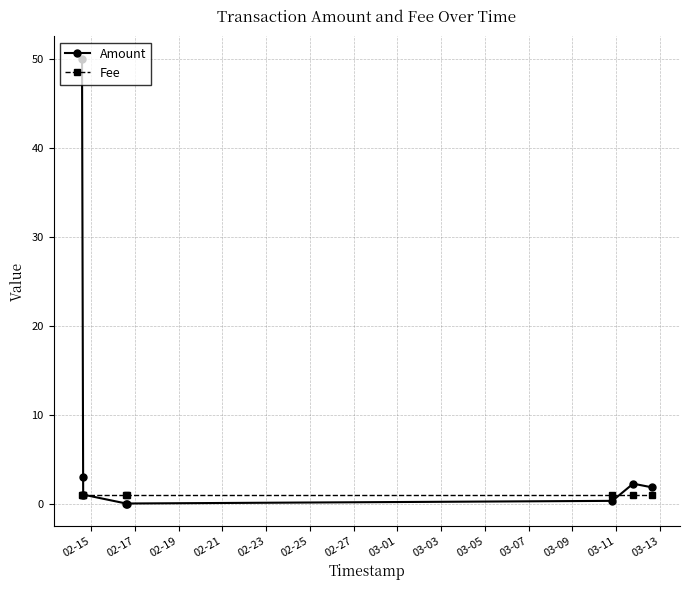

What is the value of the Fee point at the 6th from the left?

1.0